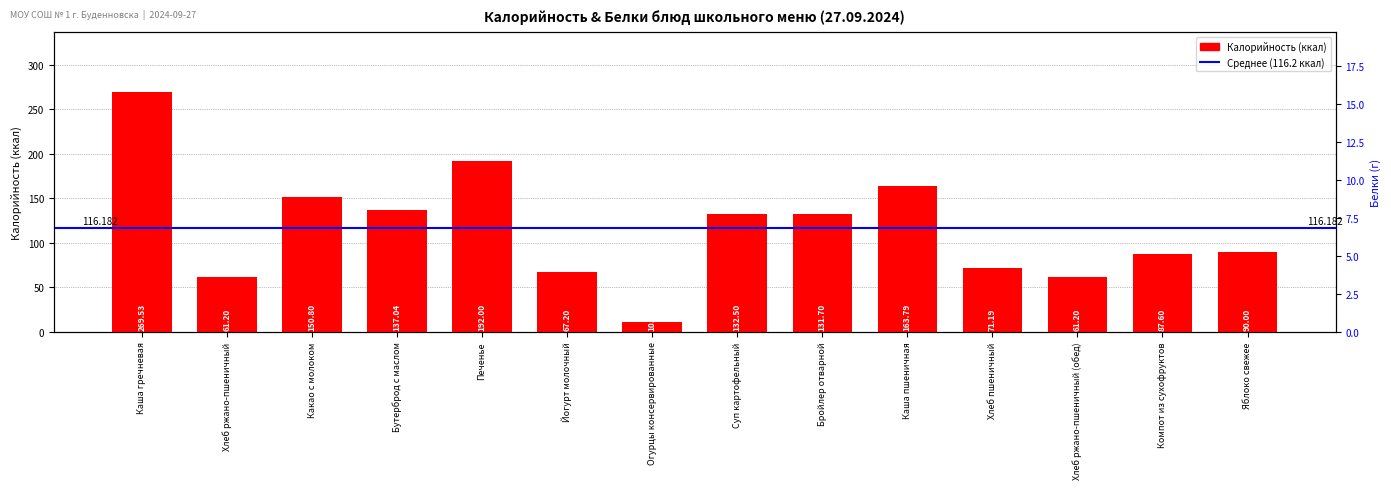

How many values exceed 131?

7